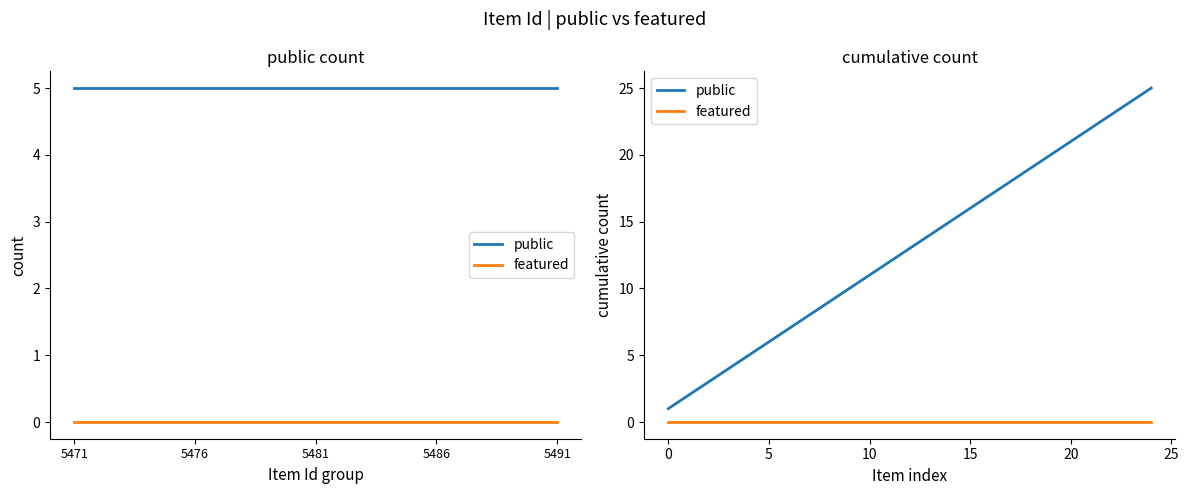

What is the label of the 20th point from the right?

5